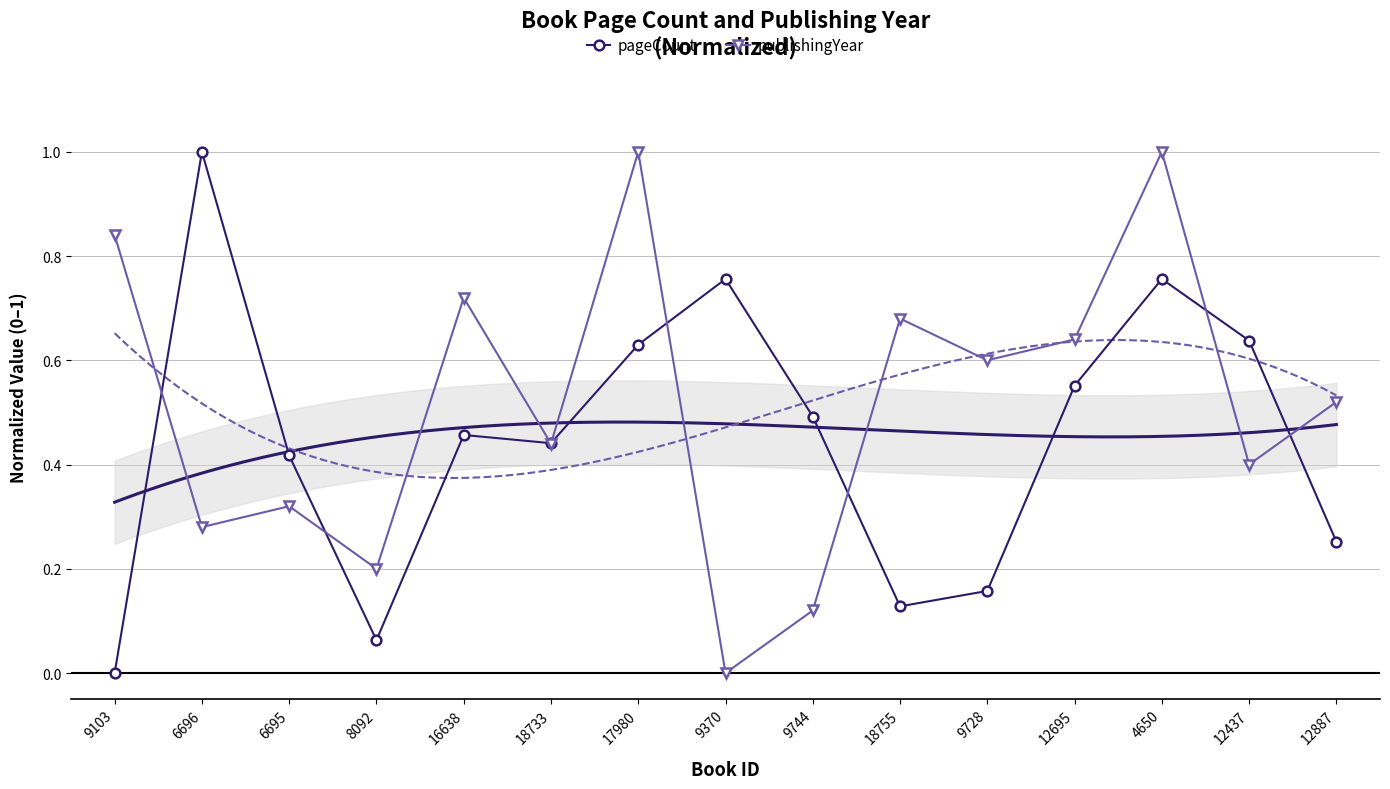

How many intersections are there between pageCount and publishingYear?

8